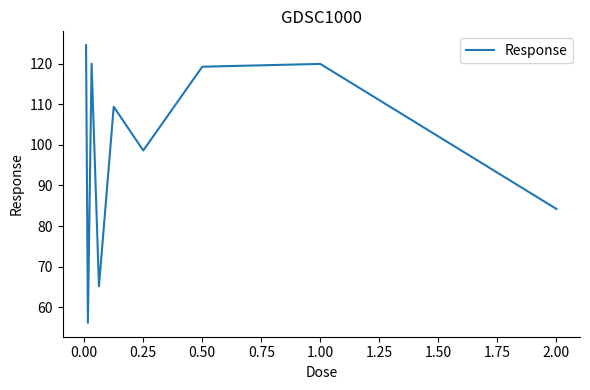

What is the difference between the maximum and minimum values?

68.4